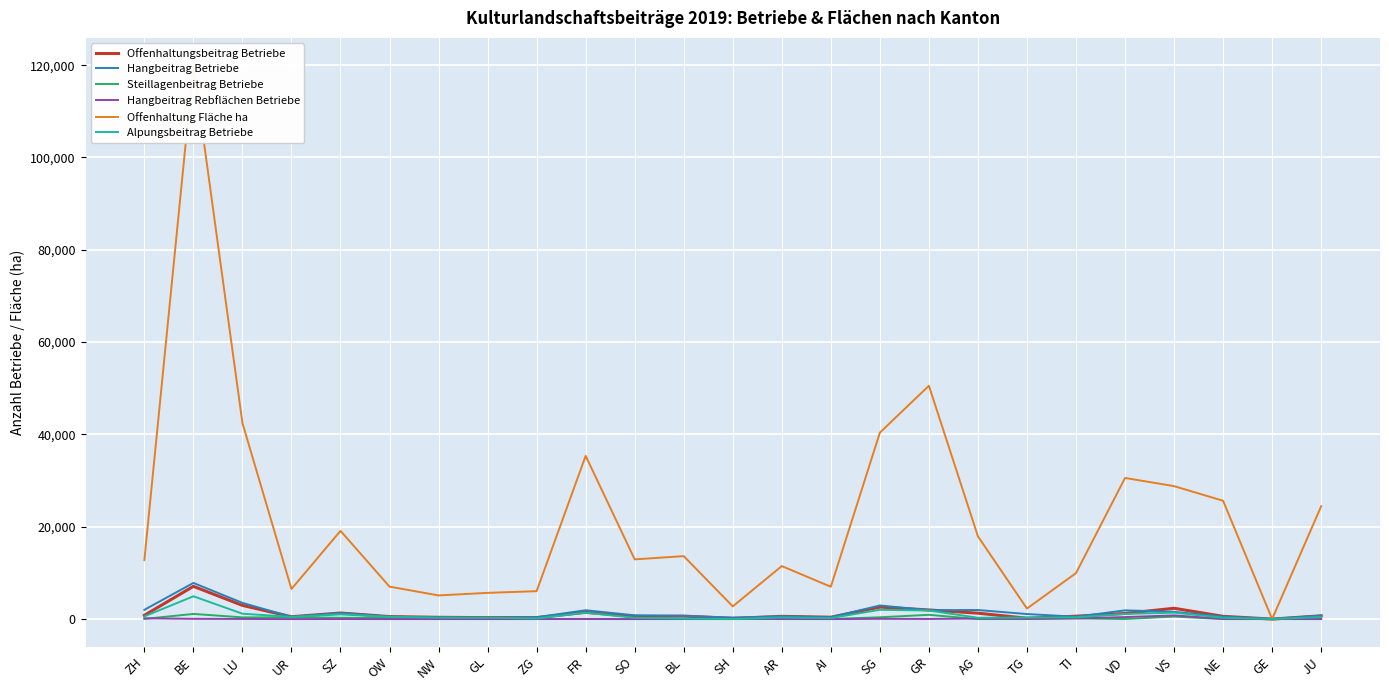

What position from the right is GR?

9